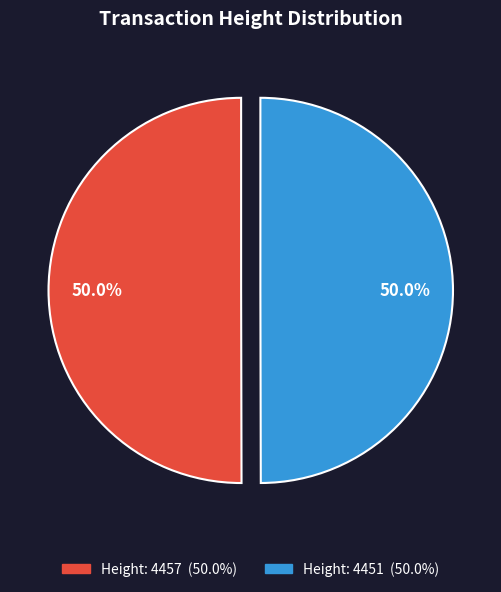

Combined, what portion of the pie is Height: 4451 and Height: 4457?

100.0%